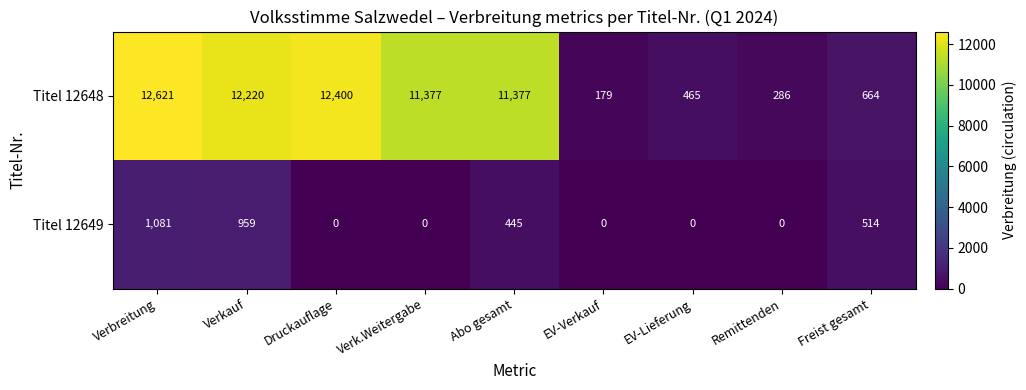

The Titel 12648 series shows 291 at EV-Lieferung. True or false?

False